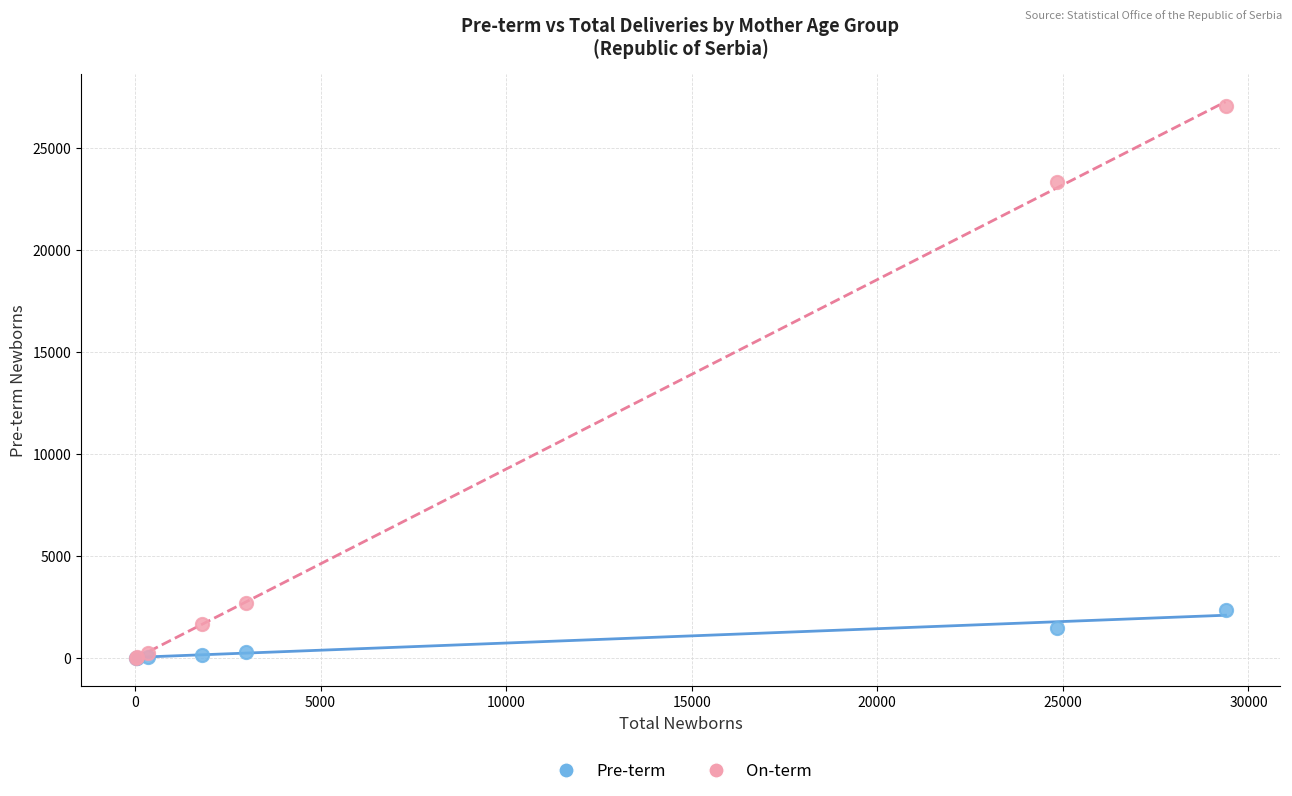

Across all series, what Y value is closest to 13518?

23333